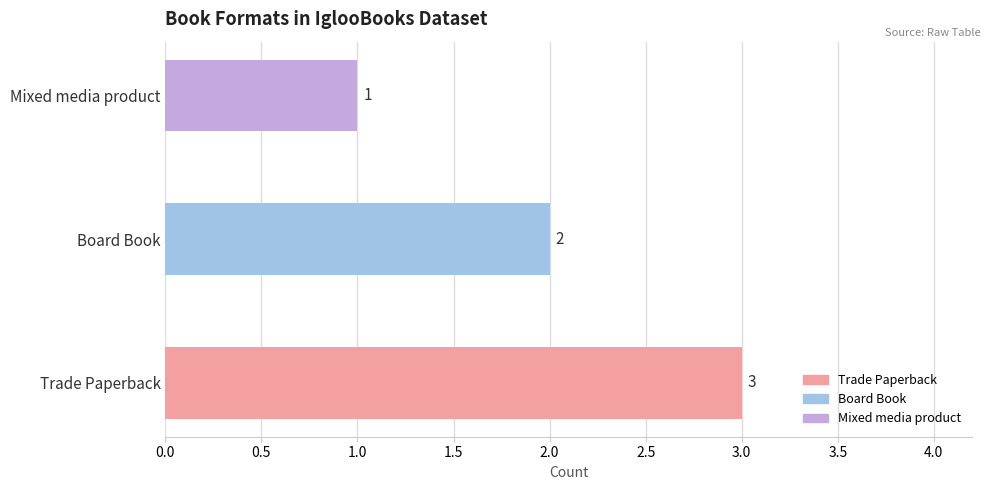

How many categories are shown in the chart?

3